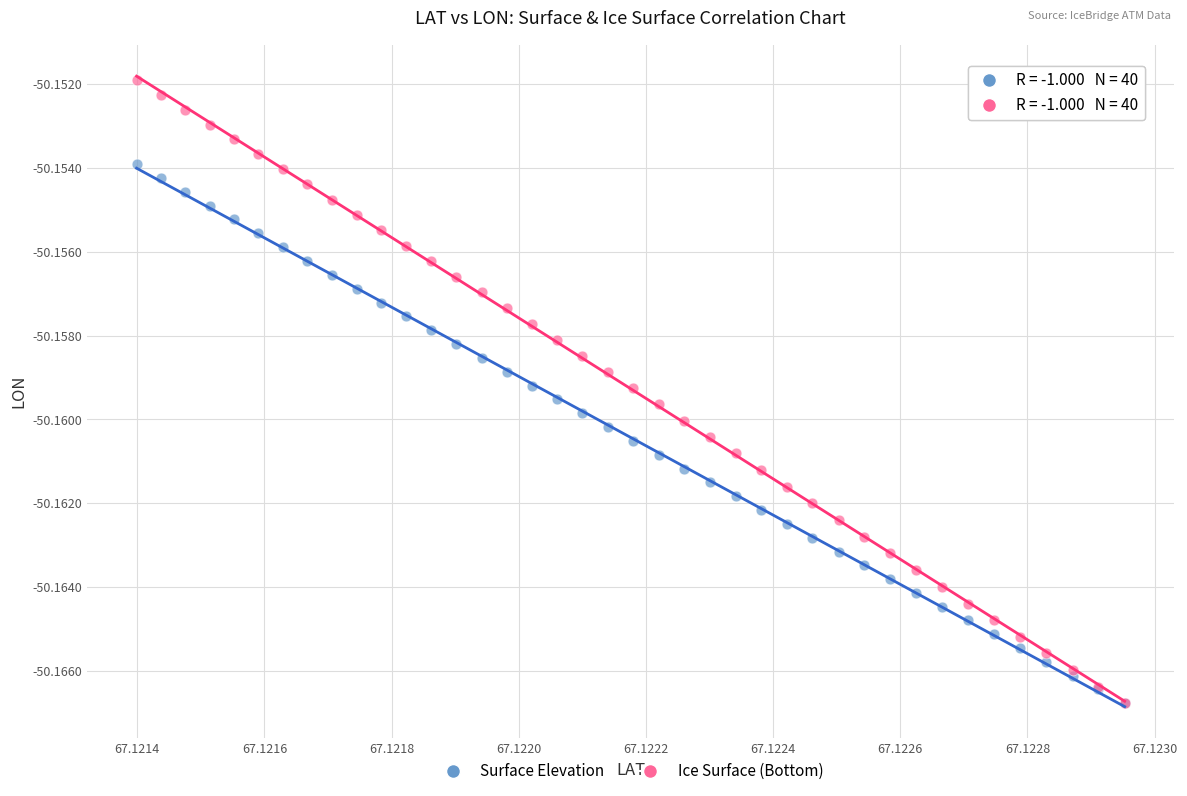

Which series has the widest spread of Y values?

Ice Surface (Bottom)